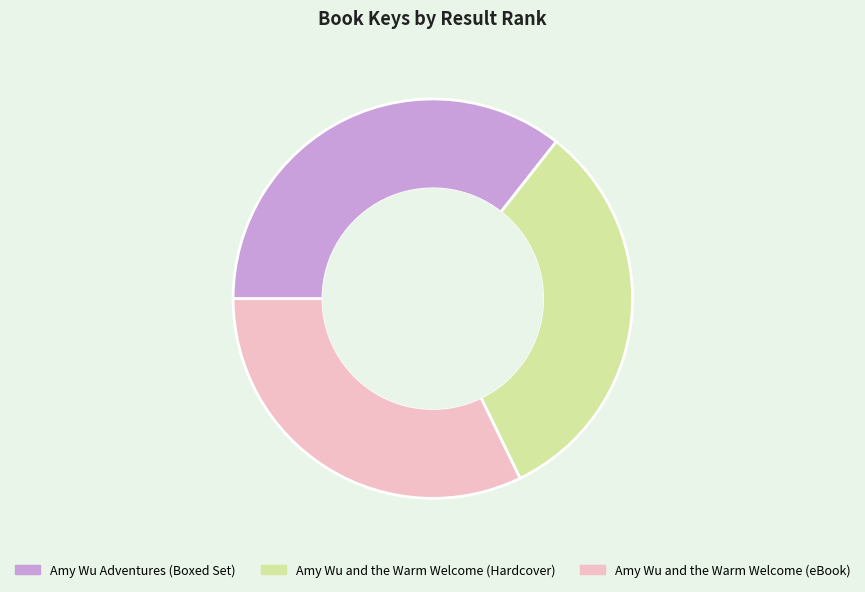

Count the number of slices in the pie.

3